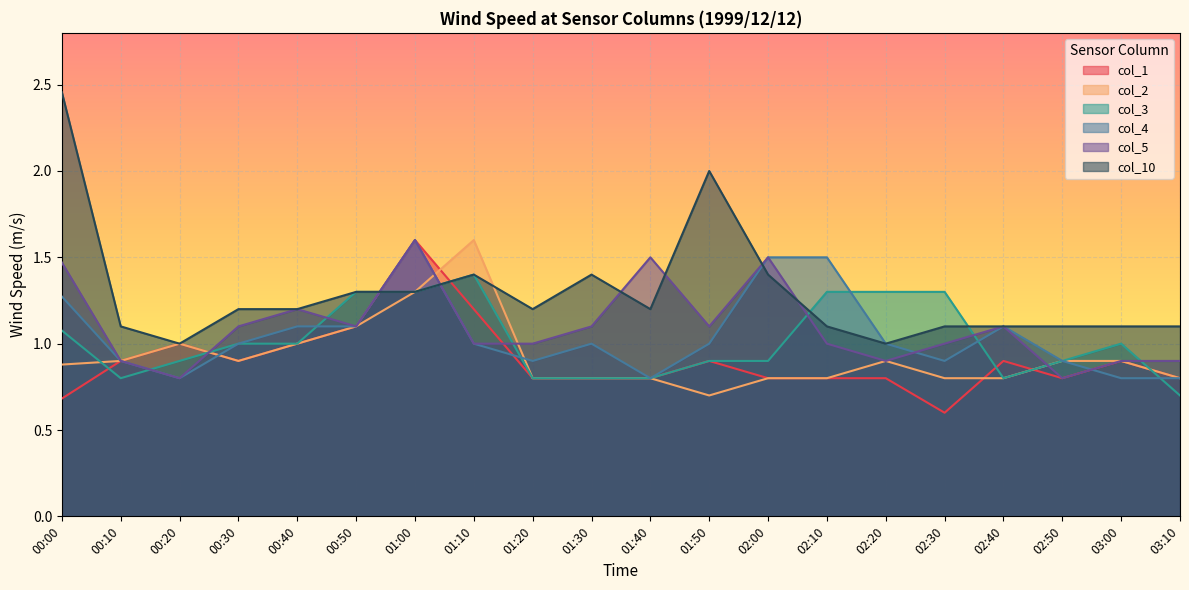

How many intersections are there between col_10 and col_3?

2